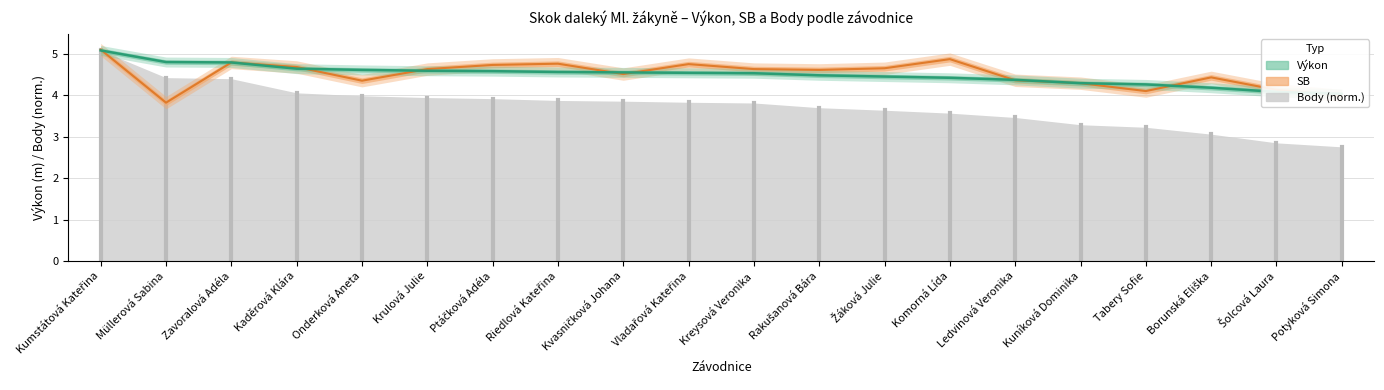

Which series has the largest total across all categories?

SB